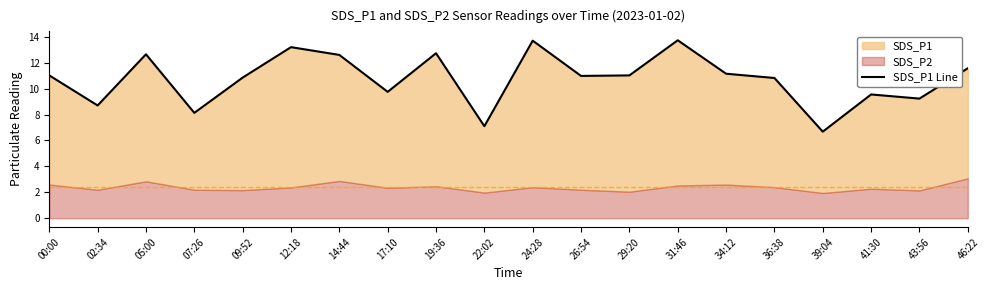

Which has a higher value, 31:46 or 09:52?

31:46